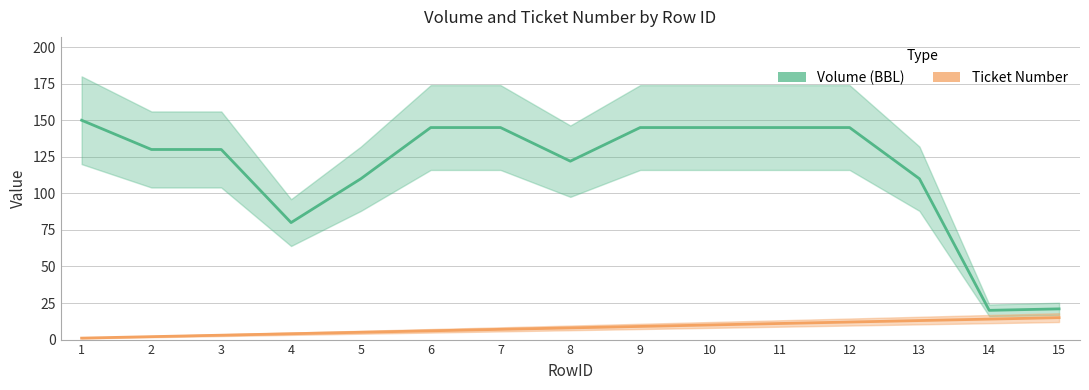

At which label is Ticket Number closest to 8?

8